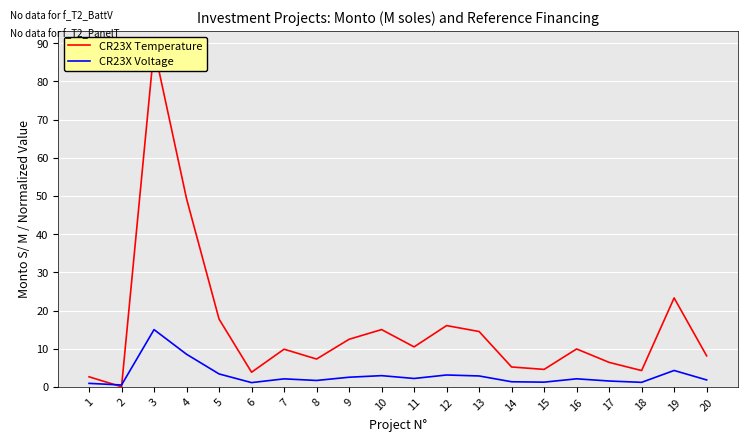

True or false: CR23X Temperature has a value of 38.9 at 19.

False